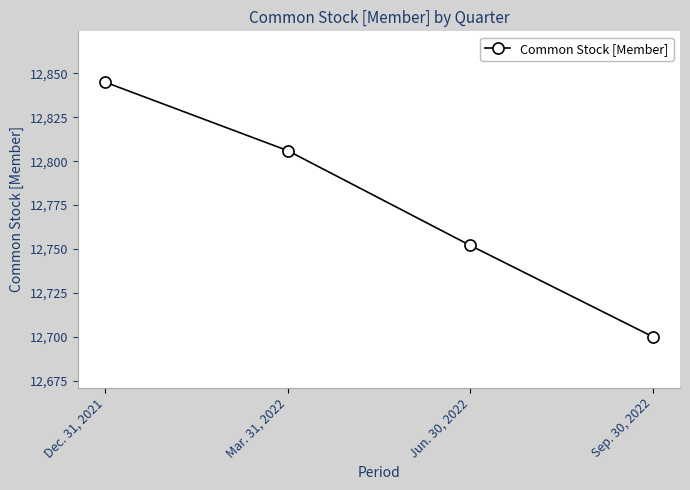

Is it true that the value at Mar. 31, 2022 is 12806?

True